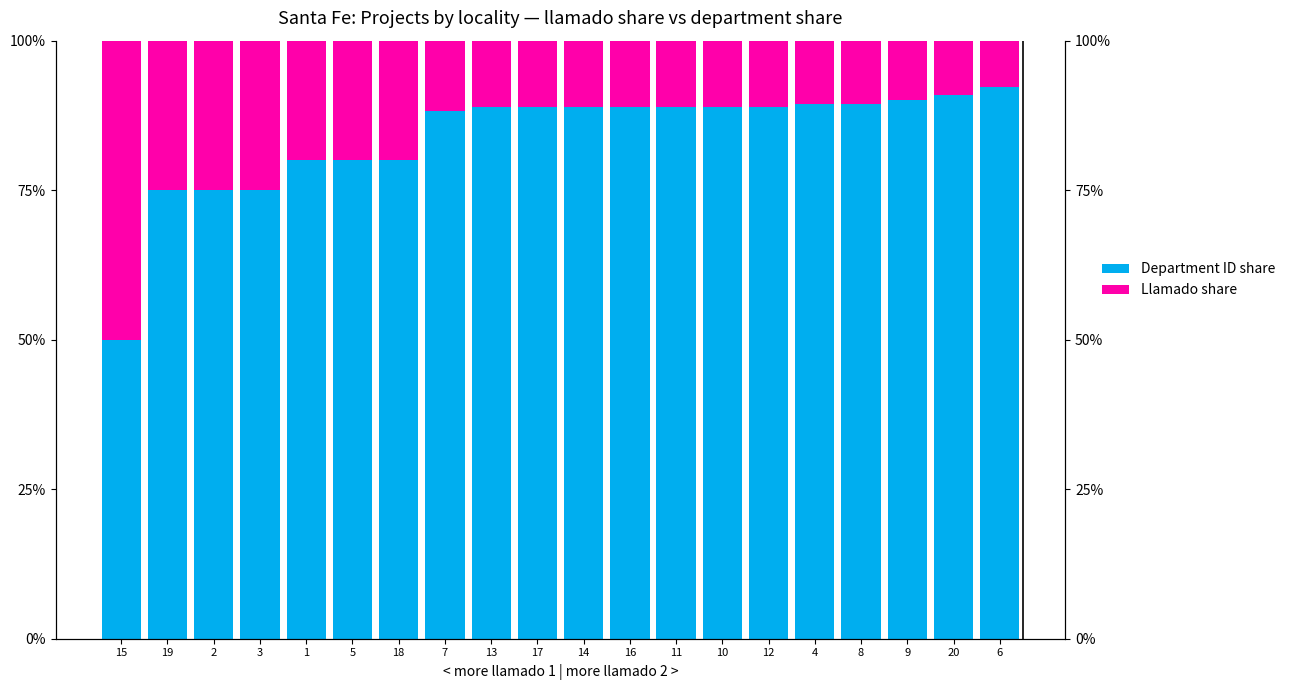

How many groups of bars are there?

20